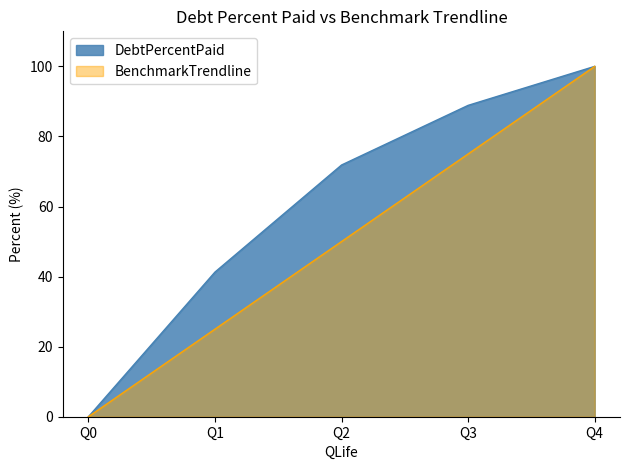

How many data points does each series have?

5